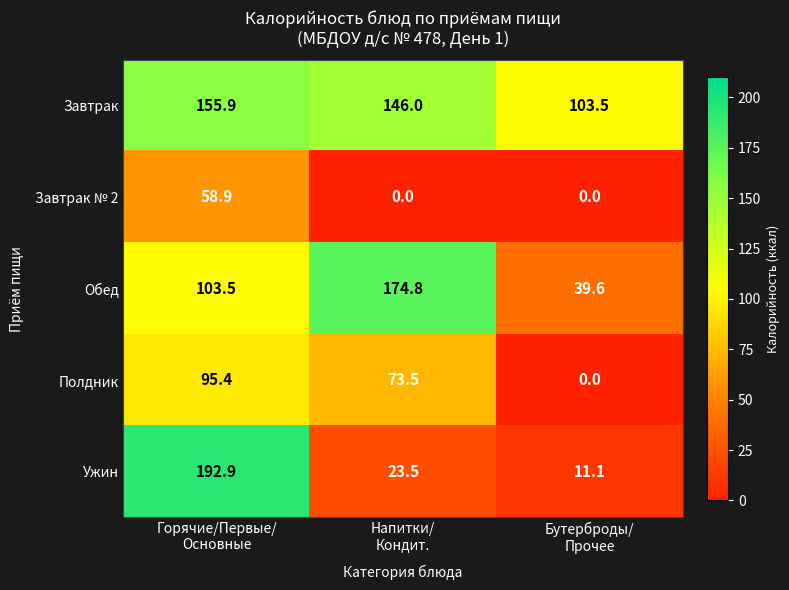

Which series has the largest total across all categories?

Завтрак